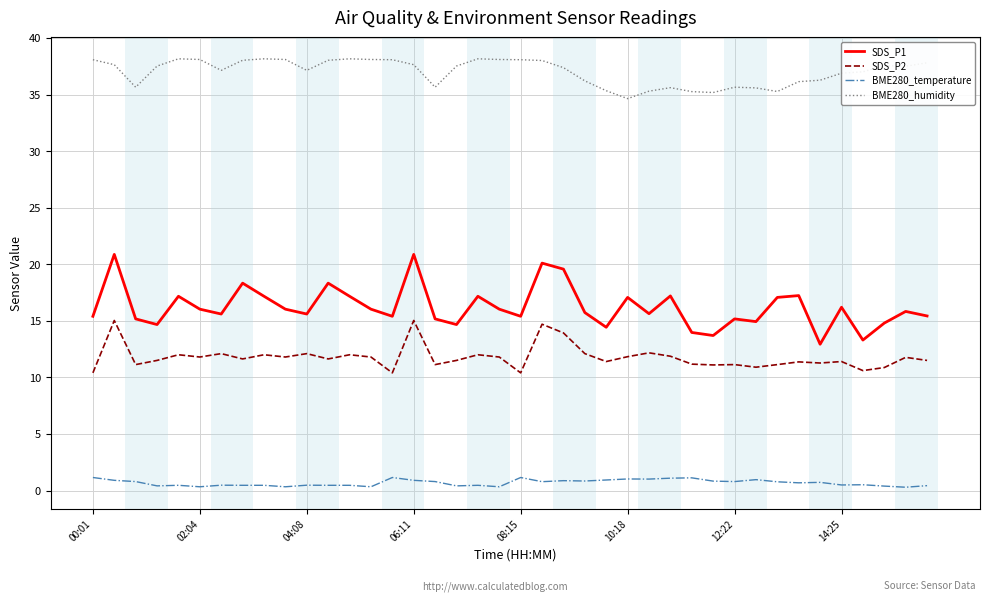

Which series has the largest total across all categories?

BME280_humidity